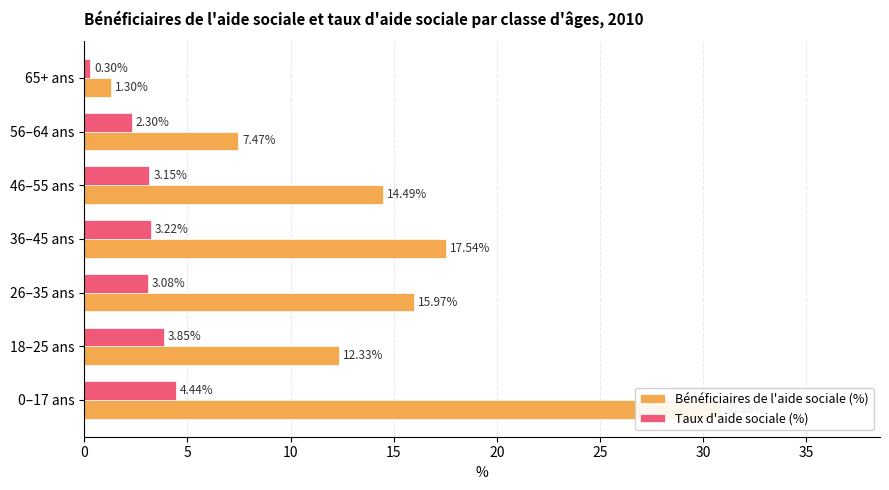

How many values in the Taux d'aide sociale (%) series are below 3?

2